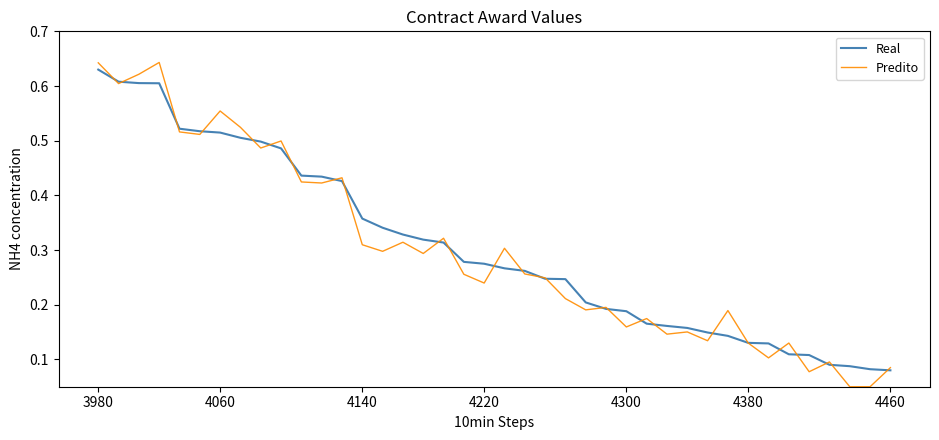

Which series has the widest spread of values?

Predito